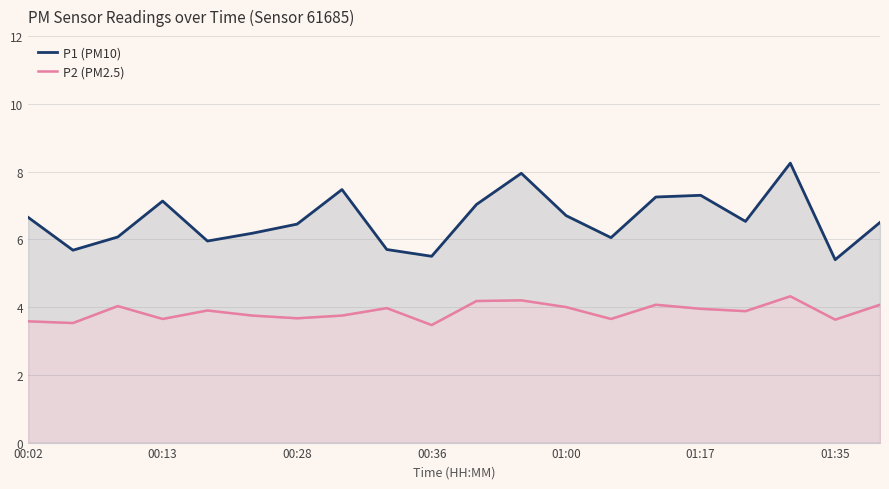

Is it true that P1 (PM10) equals 12.2 at 00:13?

False